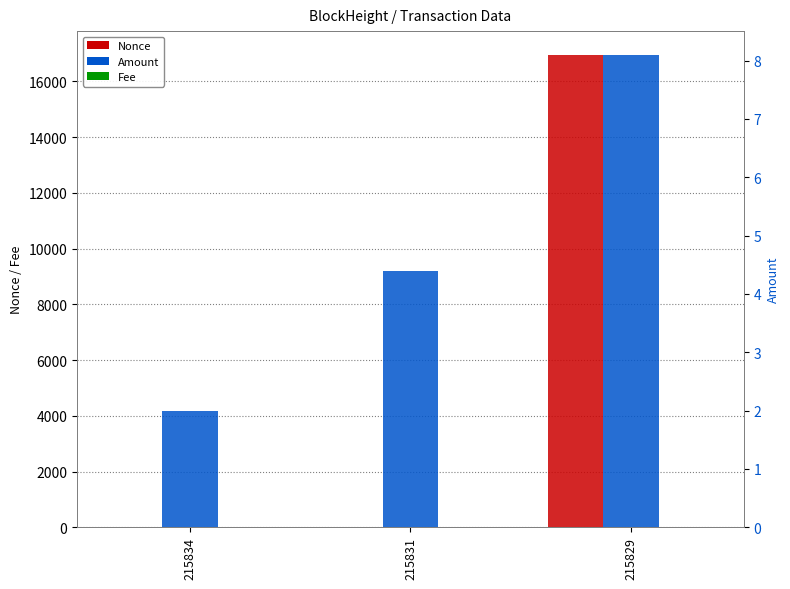

Which series has the largest total across all categories?

Nonce